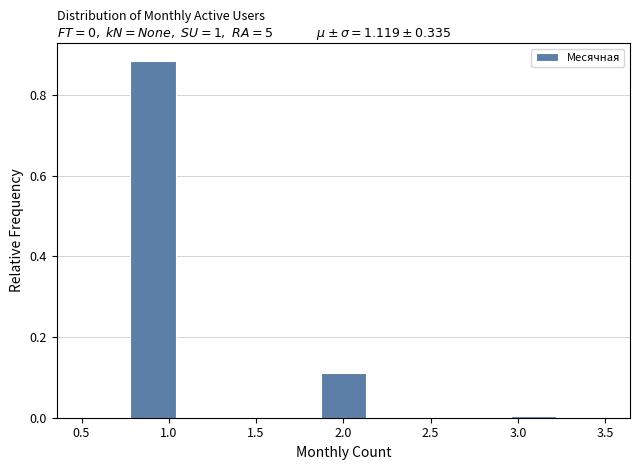

Over which range of the x-axis is the bar tallest?

0.75 to 1.05